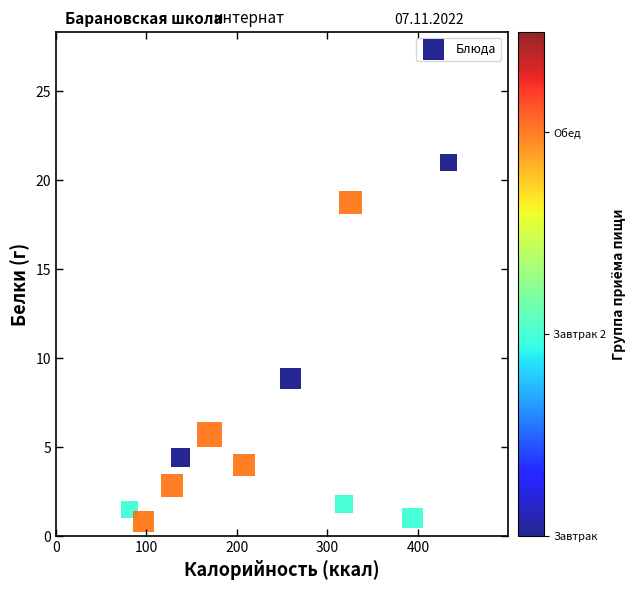

What is the range of X values (max minus min)?

352.8